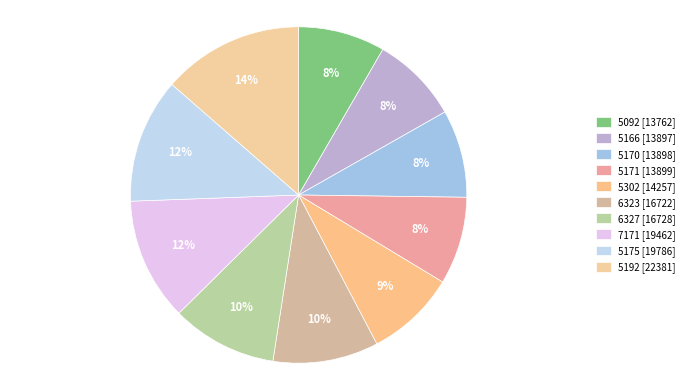

To the nearest percent, what portion does 5171 [13899] represent?

8%